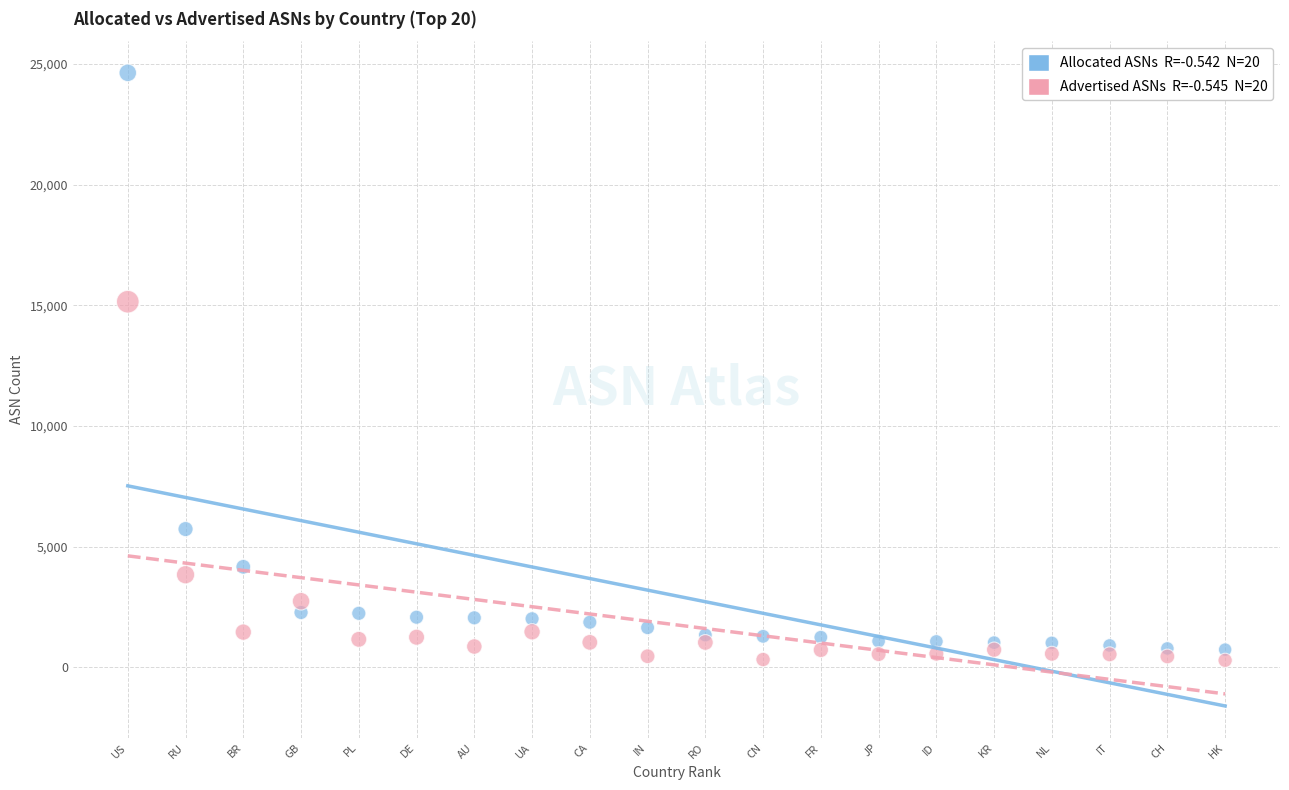

Across all series, what Y value is closest to 12459?

15147